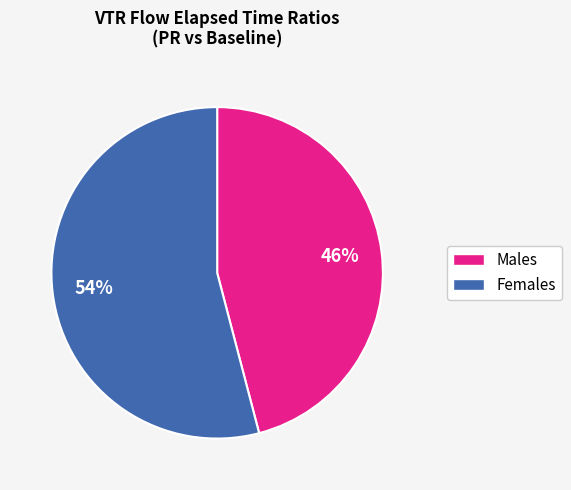

To the nearest percent, what is the difference between the largest and smallest slice percentages?

8%